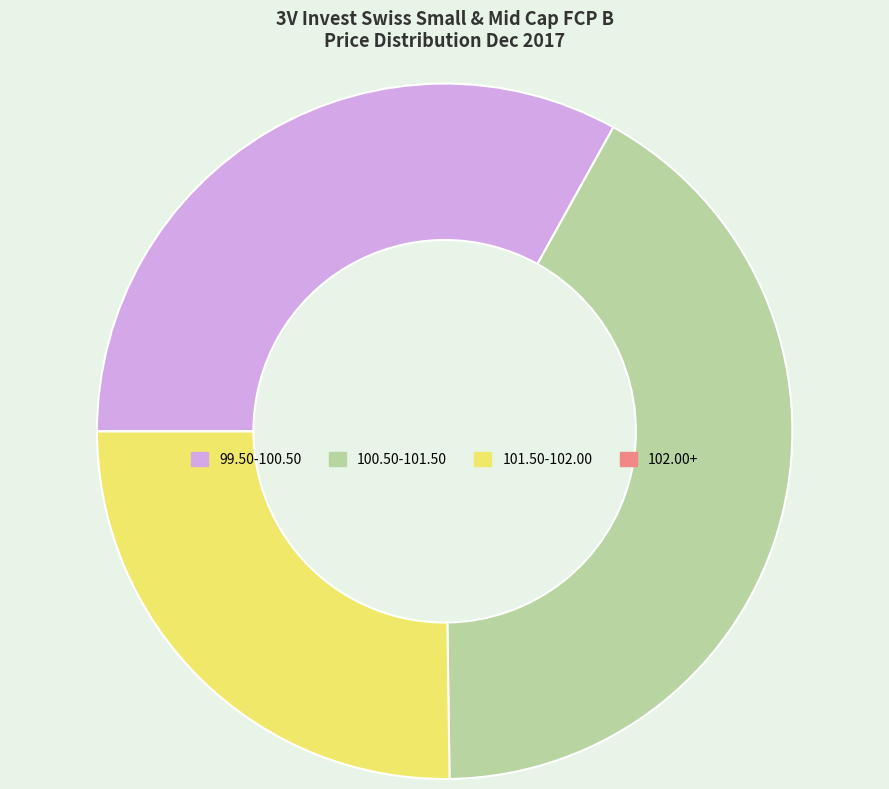

What is the largest slice in the pie chart?

100.50-101.50